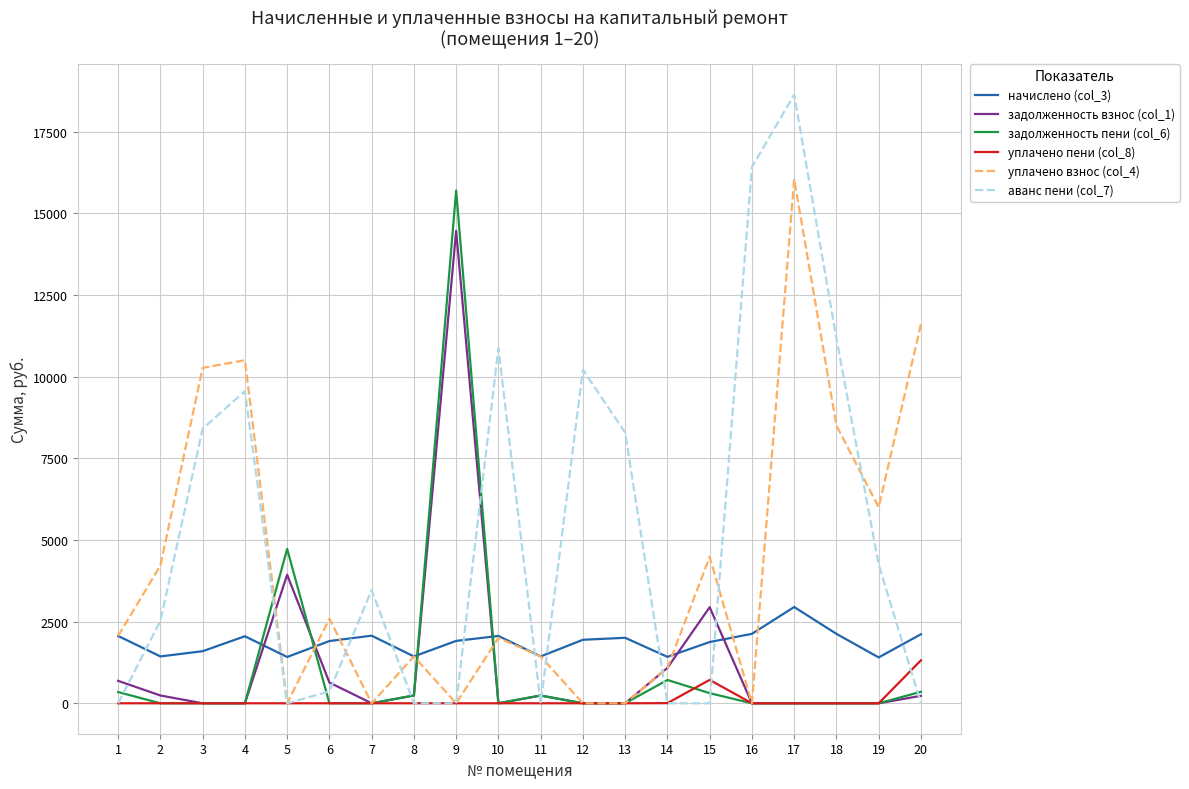

Does the chart have visible grid lines?

Yes